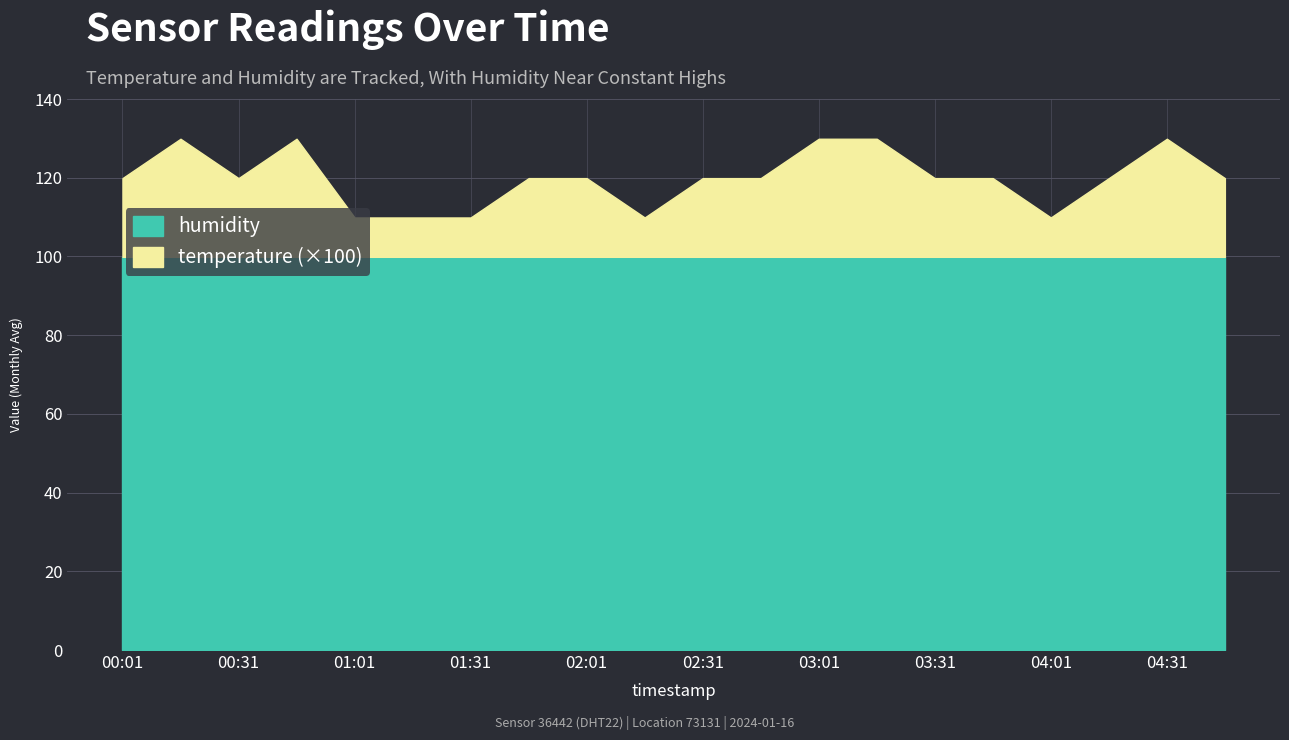

Does the chart display data point markers on the line(s)?

No